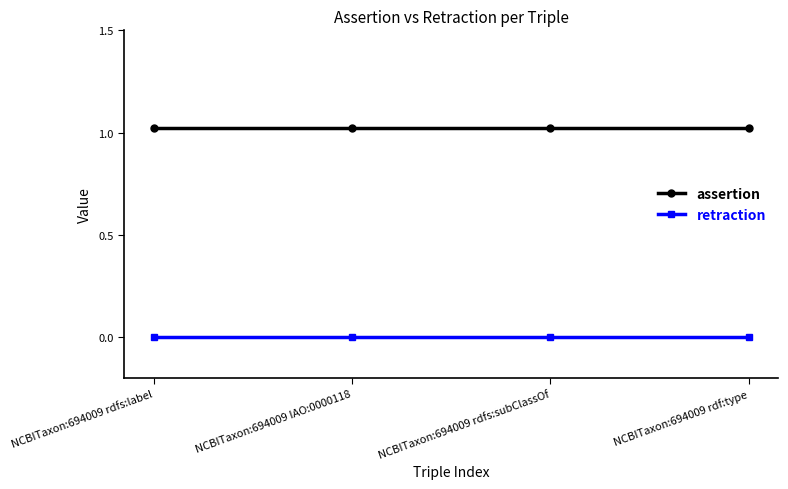

At which label is assertion closest to 1?

NCBITaxon:694009 rdfs:label